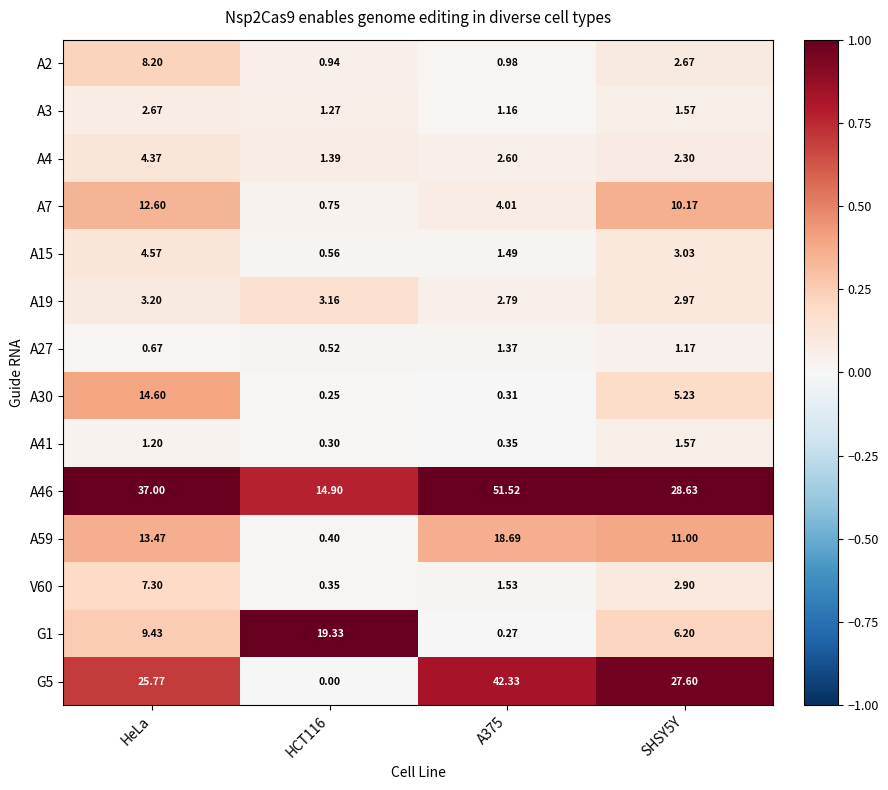

At which category is the sum across all series the highest?

HeLa